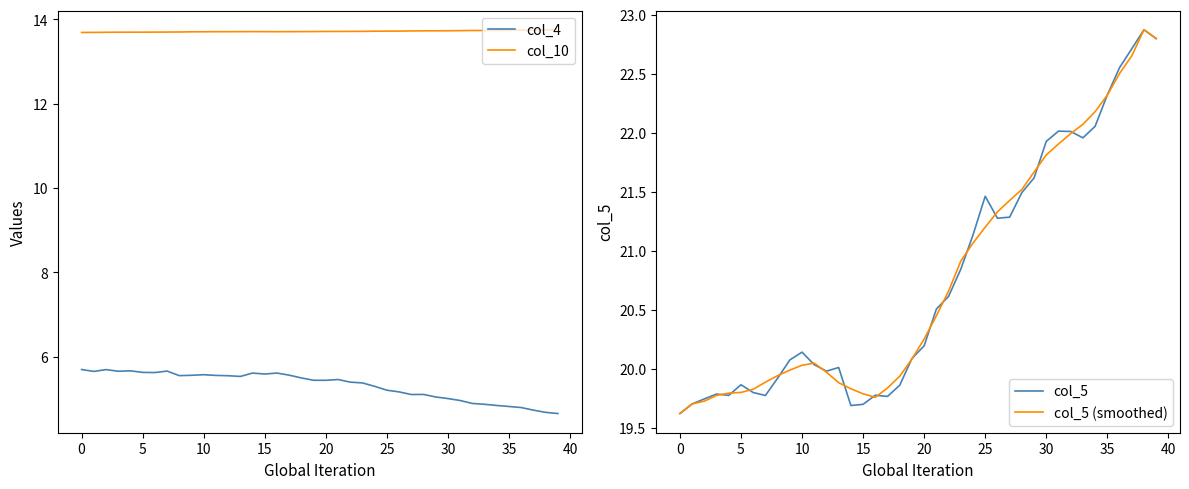

What is the label of the 12th point from the right?

28